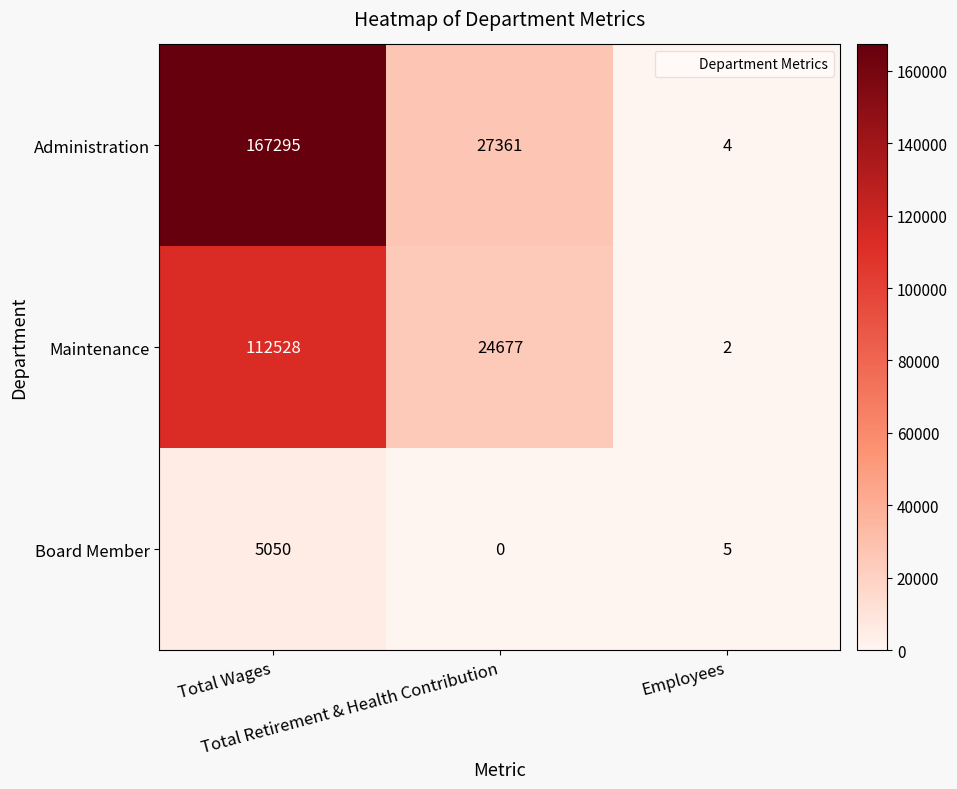

How many Administration values are between 4 and 167295?

3